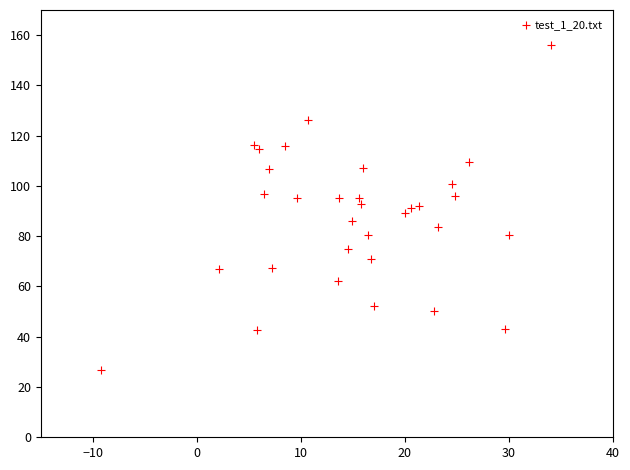

What is the range of Y values (max minus min)?

129.6